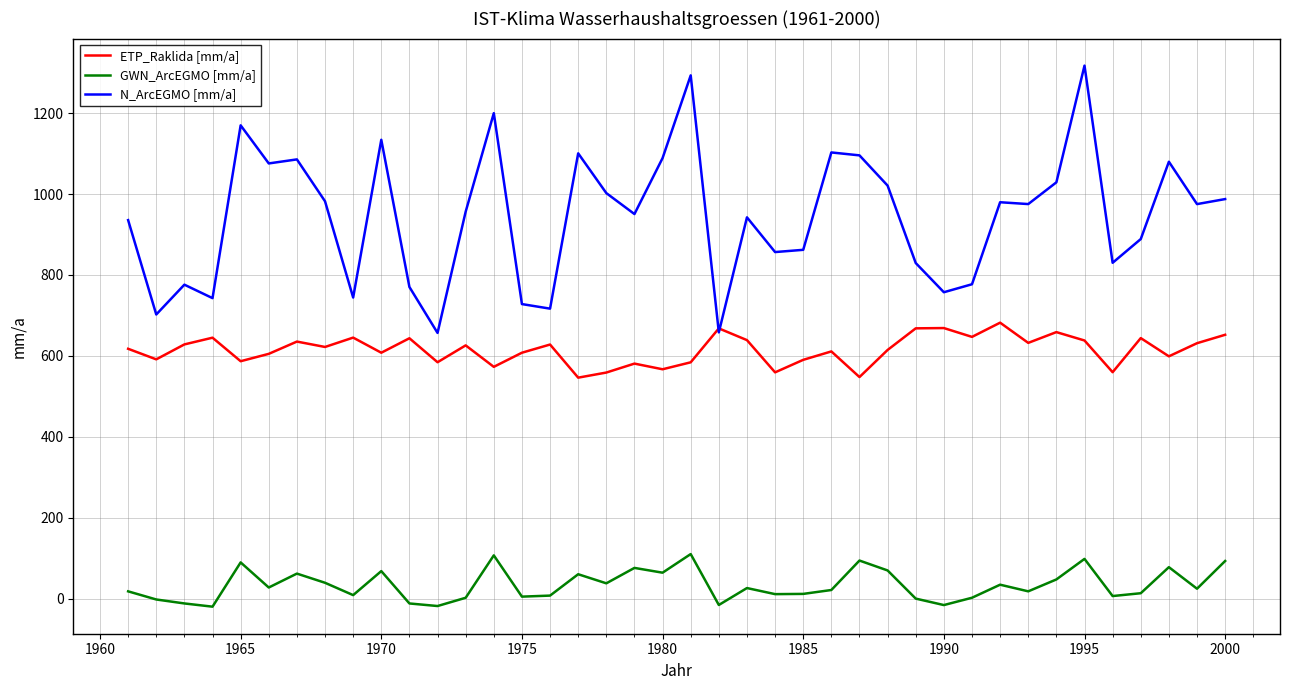

Rank the series by their maximum value, from highest to lowest.

N_ArcEGMO [mm/a], ETP_Raklida [mm/a], GWN_ArcEGMO [mm/a]